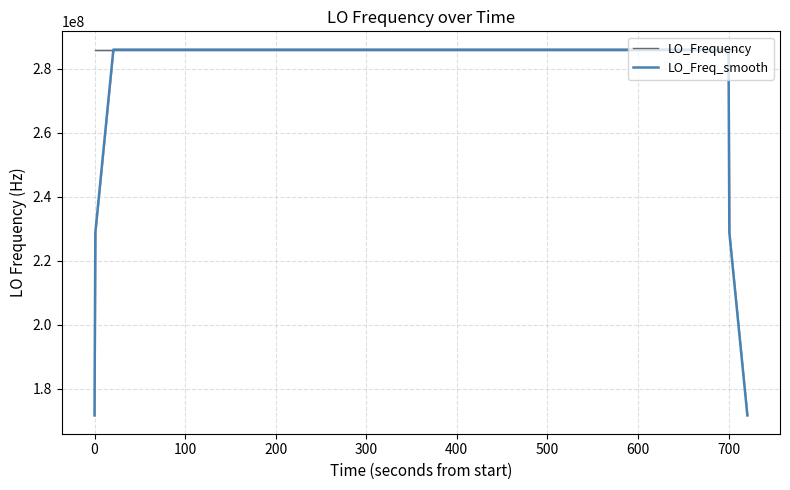

Does the chart display data point markers on the line(s)?

No